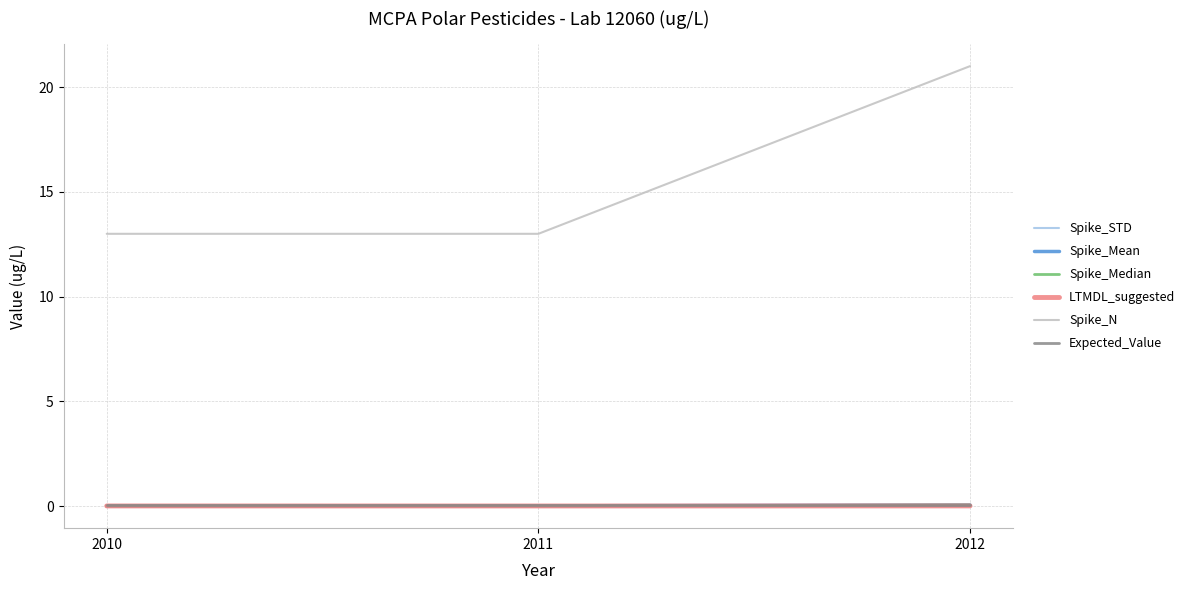

Which label corresponds to the largest value in the chart?

2012